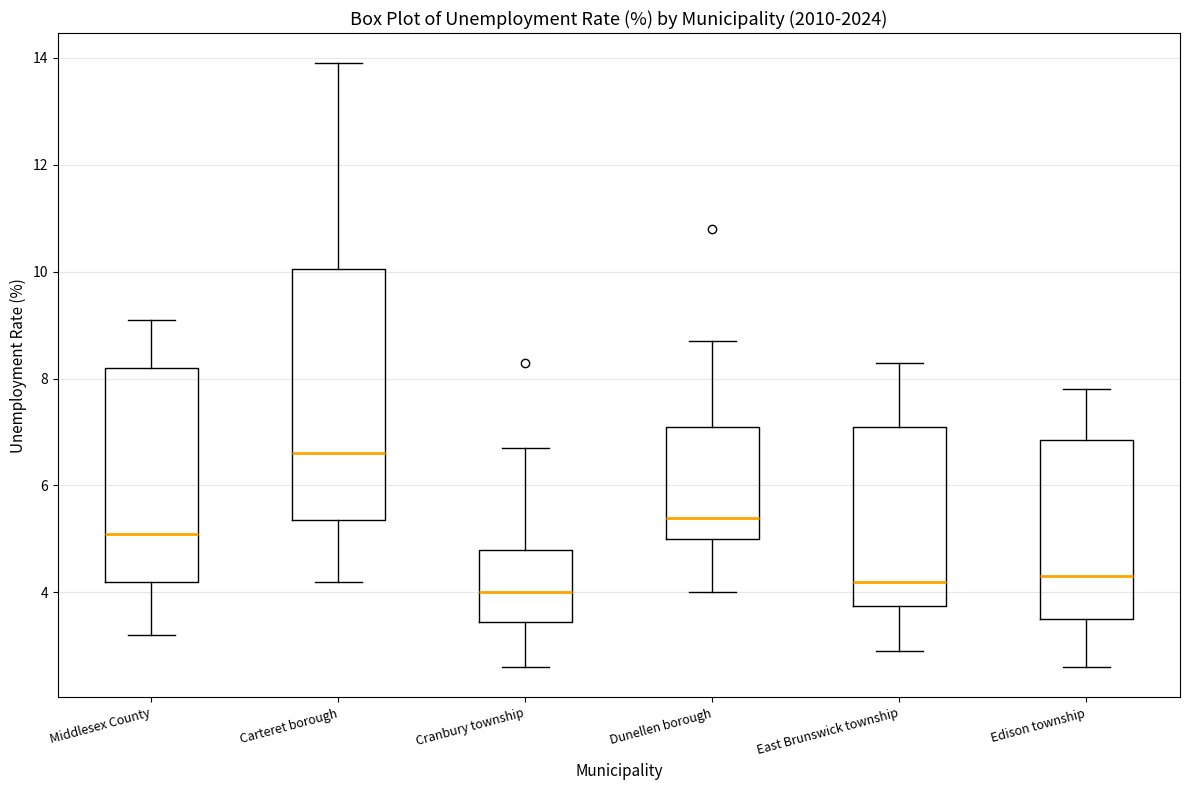

Where is the lower edge of the box for Edison township on the y-axis? The values are not printed on the chart, so give them approximately, as read against the axis.

3.6